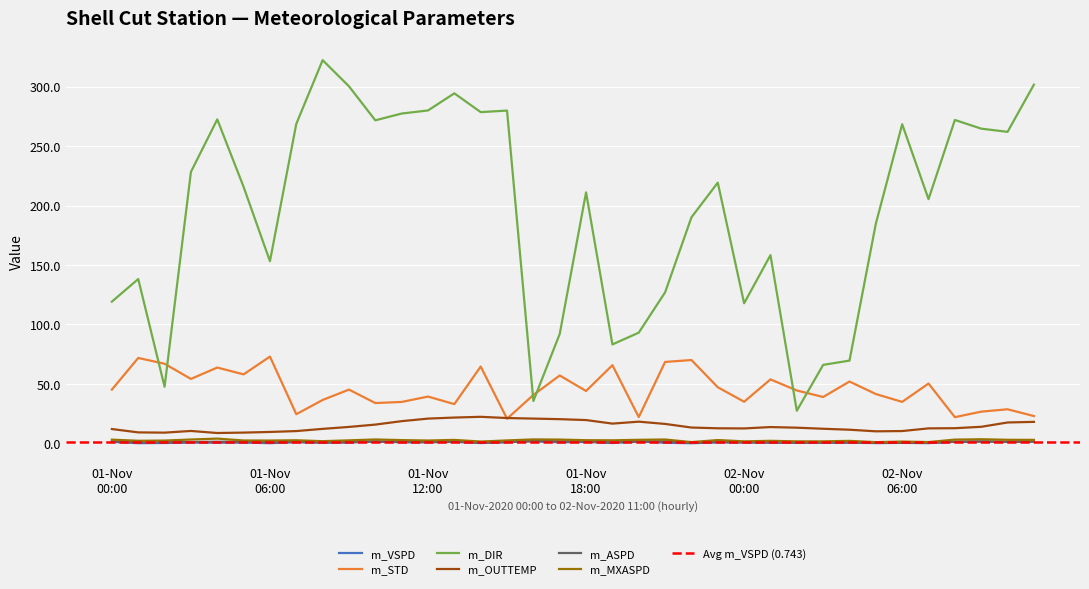

How many interior local peaks does the m_MXASPD series have?

11